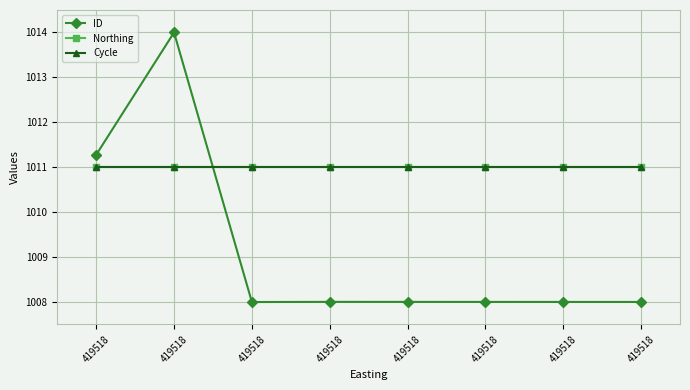

How many times do Cycle and ID cross each other?

1